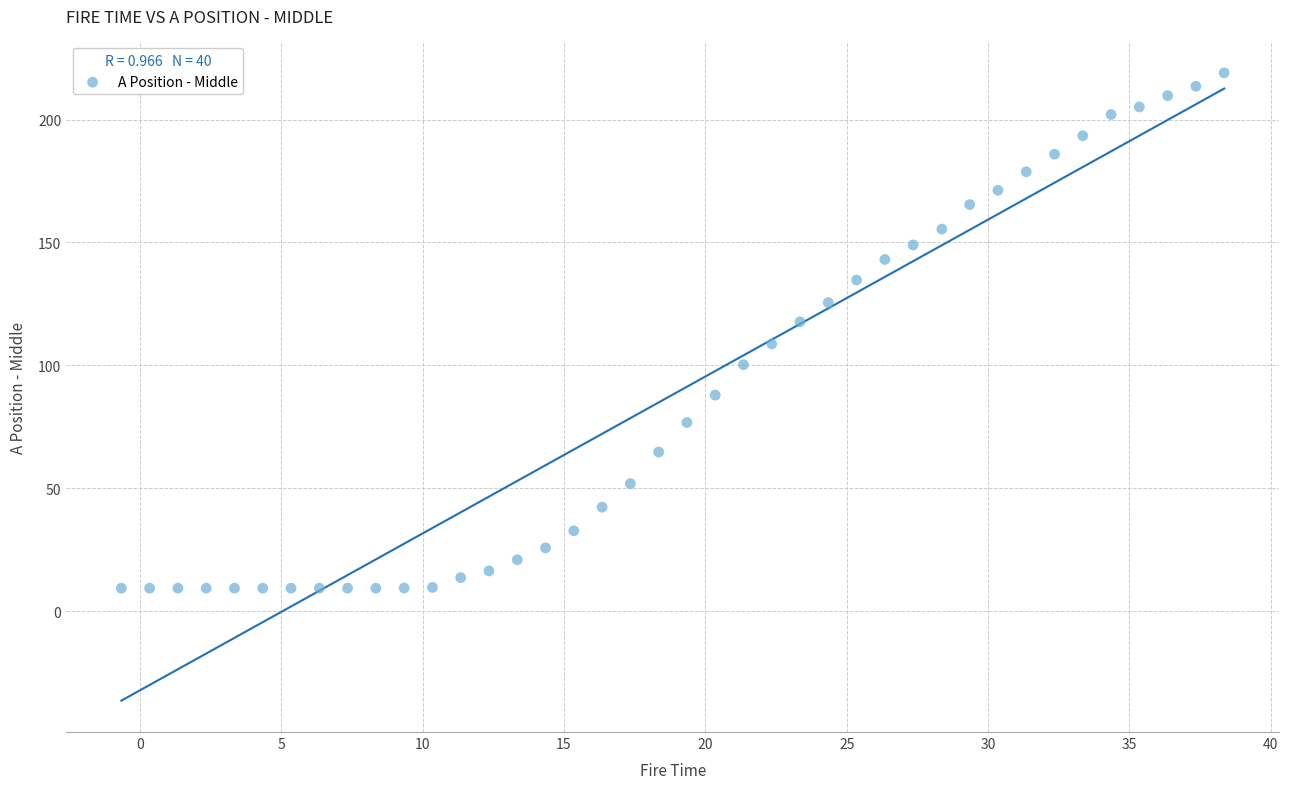

What is the range of X values (max minus min)?

39.0